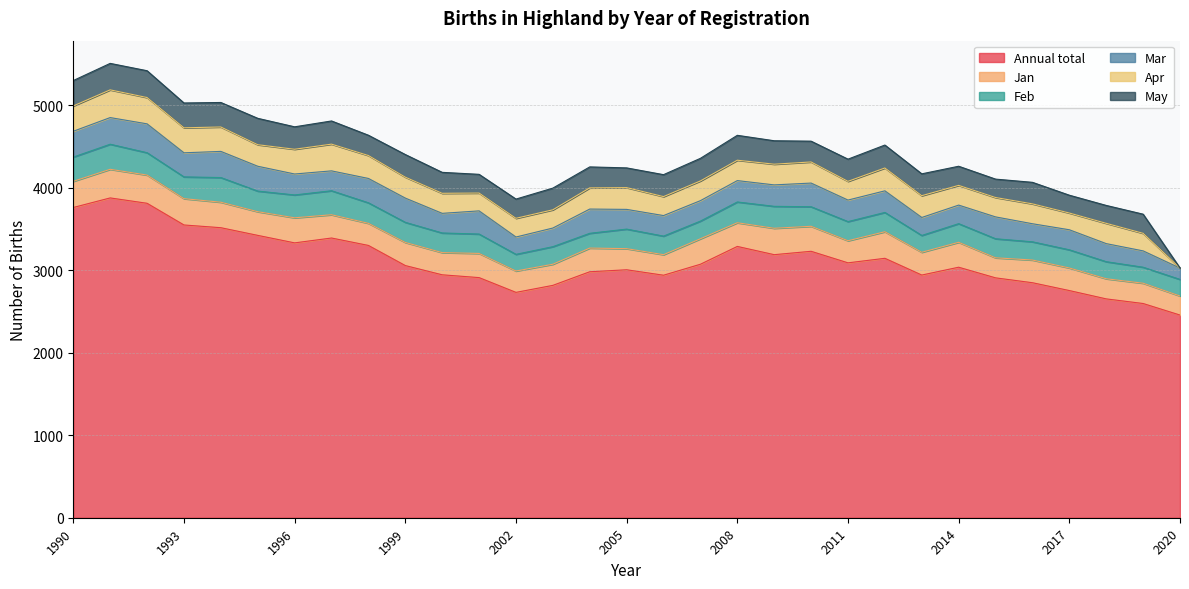

What is the difference between the second highest and second lowest values in the Jan series?

99